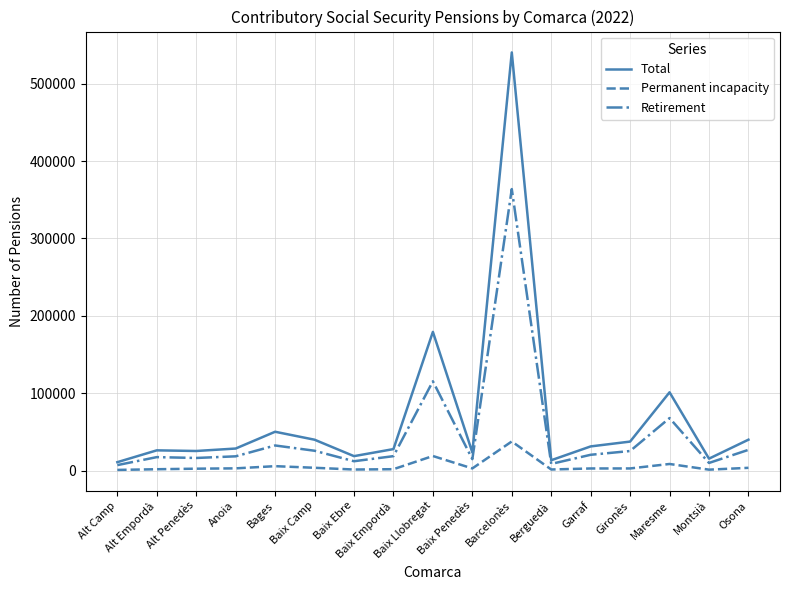

In Retirement, how many points are lower than both neighbors (excluding endpoints)?

5